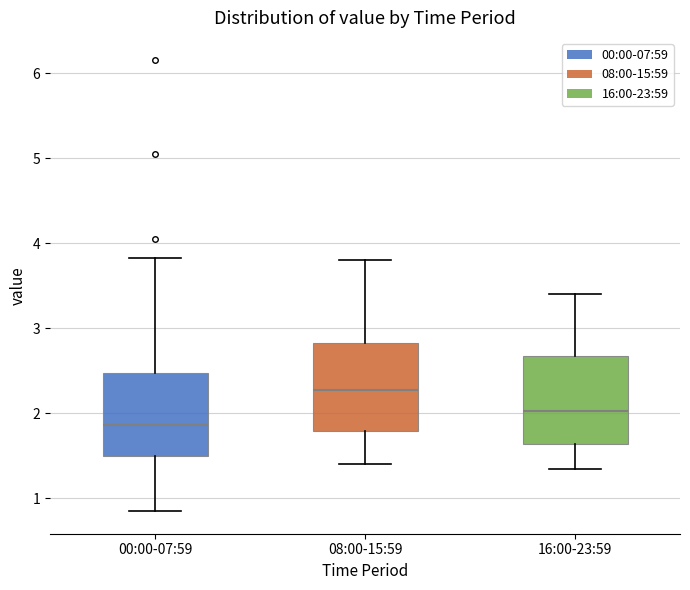

Reading left to right, transcribe this box plot: for each box, give where its median line is, the range the box spans, and where its two whiskers end, as read against the y-axis. The values are not printed on the chart, so give them approximately, as read against the axis.

00:00-07:59: median 1.9, box 1.5 to 2.5, whiskers 0.9 to 3.8
08:00-15:59: median 2.3, box 1.8 to 2.8, whiskers 1.4 to 3.8
16:00-23:59: median 2.0, box 1.6 to 2.7, whiskers 1.4 to 3.4